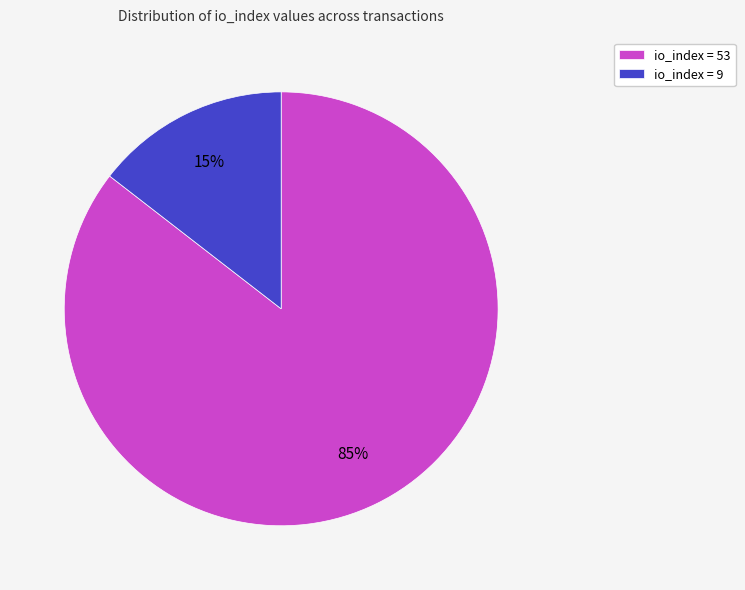

Which slice is the smallest?

io_index = 9